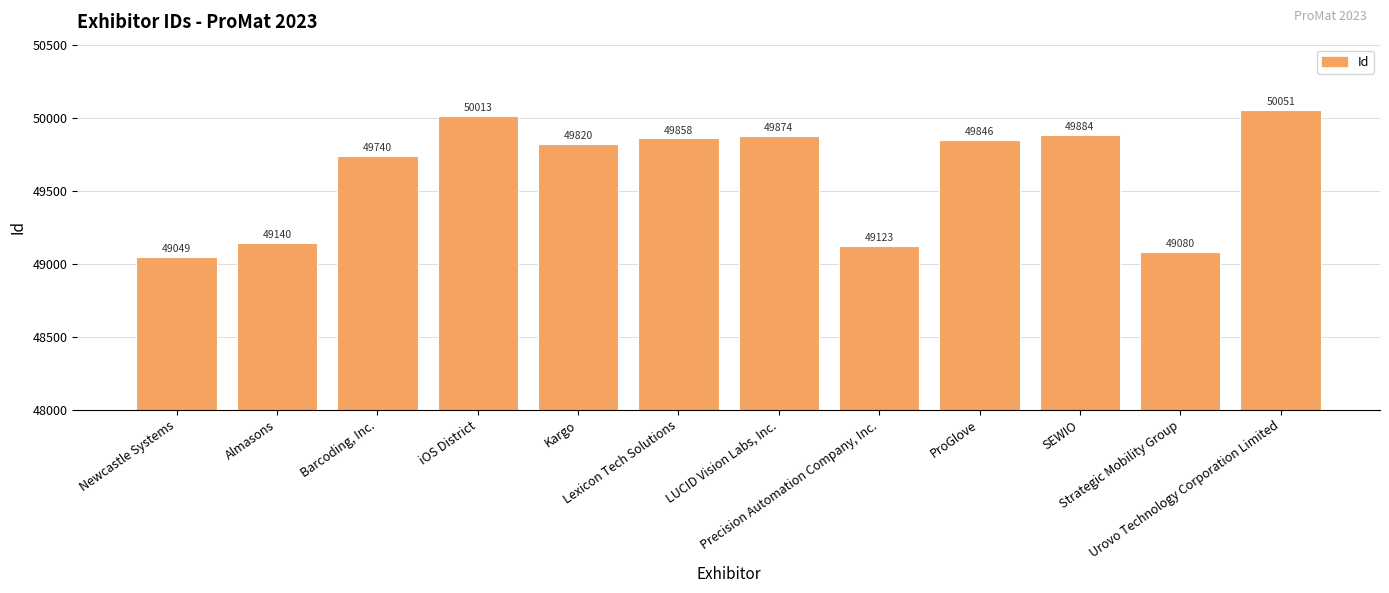

How many bars are there in total?

12